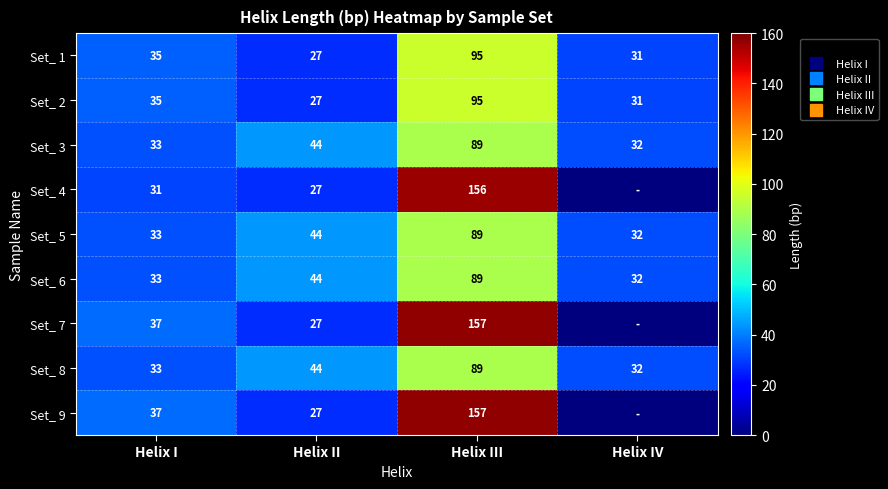

How many data points in Set_ 4 are above 31?

1